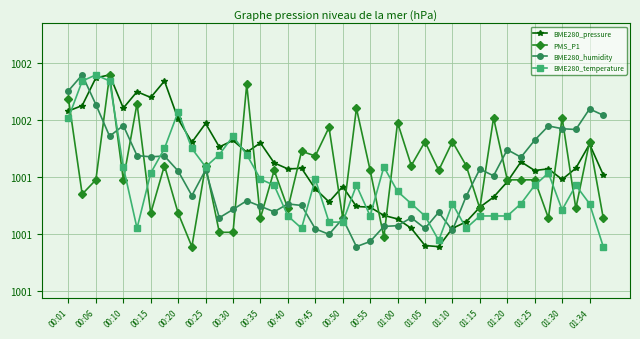

Reading left to right, transcribe all the data shown in this chart.

BME280_pressure: 1001.6	1001.6	1001.7	1001.8	1001.6	1001.7	1001.7	1001.7	1001.6	1001.5	1001.6	1001.5	1001.5	1001.5	1001.5	1001.4	1001.4	1001.4	1001.4	1001.3	1001.4	1001.3	1001.3	1001.3	1001.3	1001.2	1001.2	1001.2	1001.2	1001.2	1001.3	1001.3	1001.4	1001.5	1001.4	1001.4	1001.4	1001.4	1001.5	1001.4
PMS_P1: 1001.7	1001.3	1001.4	1001.8	1001.4	1001.7	1001.3	1001.4	1001.3	1001.2	1001.4	1001.2	1001.2	1001.7	1001.3	1001.4	1001.3	1001.5	1001.5	1001.6	1001.3	1001.6	1001.4	1001.2	1001.6	1001.4	1001.5	1001.4	1001.5	1001.4	1001.3	1001.6	1001.4	1001.4	1001.4	1001.3	1001.6	1001.3	1001.5	1001.3
BME280_humidity: 1001.7	1001.8	1001.7	1001.5	1001.6	1001.5	1001.5	1001.5	1001.4	1001.3	1001.4	1001.3	1001.3	1001.3	1001.3	1001.3	1001.3	1001.3	1001.2	1001.2	1001.3	1001.2	1001.2	1001.2	1001.2	1001.3	1001.2	1001.3	1001.2	1001.3	1001.4	1001.4	1001.5	1001.5	1001.5	1001.6	1001.6	1001.6	1001.6	1001.6
BME280_temperature: 1001.6	1001.7	1001.8	1001.7	1001.4	1001.2	1001.4	1001.5	1001.6	1001.5	1001.4	1001.5	1001.5	1001.5	1001.4	1001.4	1001.3	1001.2	1001.4	1001.2	1001.2	1001.4	1001.3	1001.4	1001.3	1001.3	1001.3	1001.2	1001.3	1001.2	1001.3	1001.3	1001.3	1001.3	1001.4	1001.4	1001.3	1001.4	1001.3	1001.2